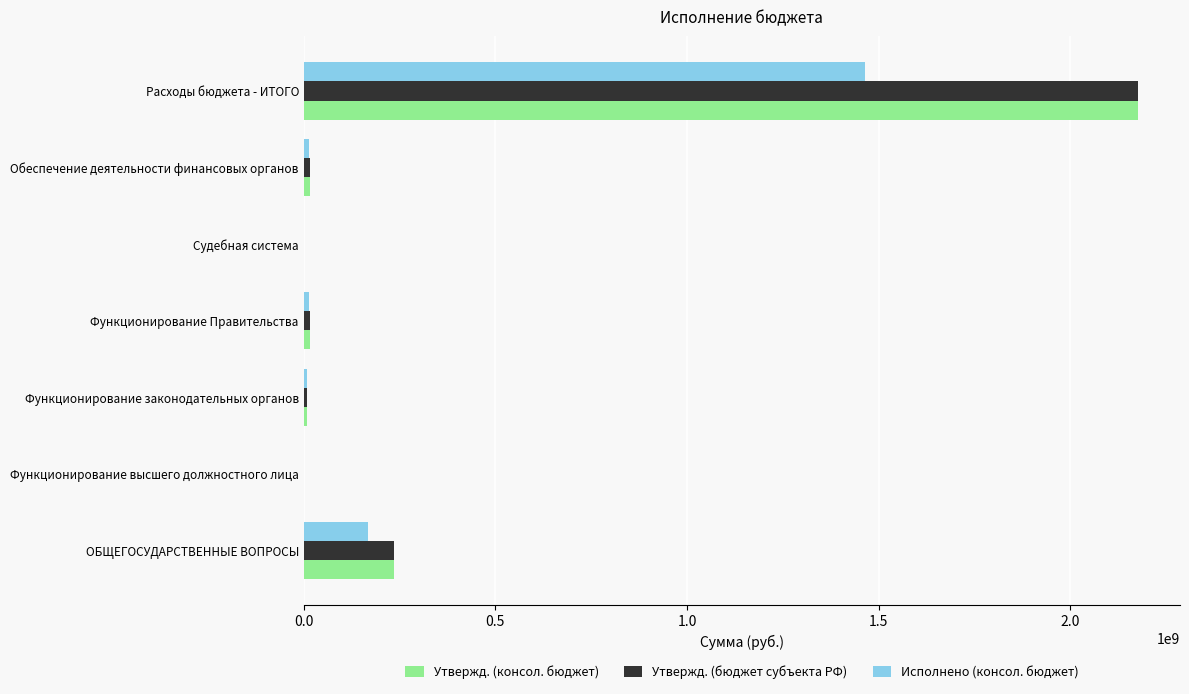

What is the highest value of the Утвержд. (консол. бюджет) series?

2177005954.1